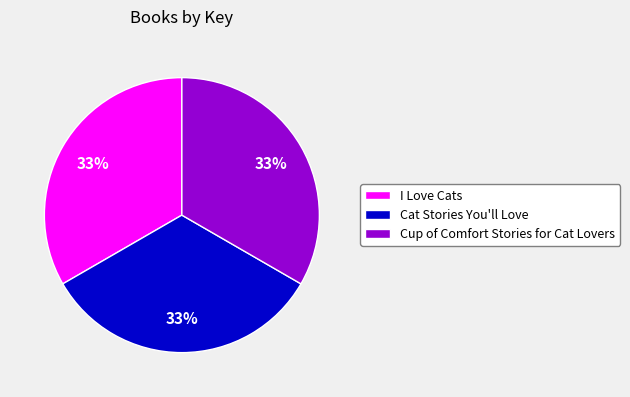

Is it true that Cup of Comfort Stories for Cat Lovers is 48% of the pie?

False